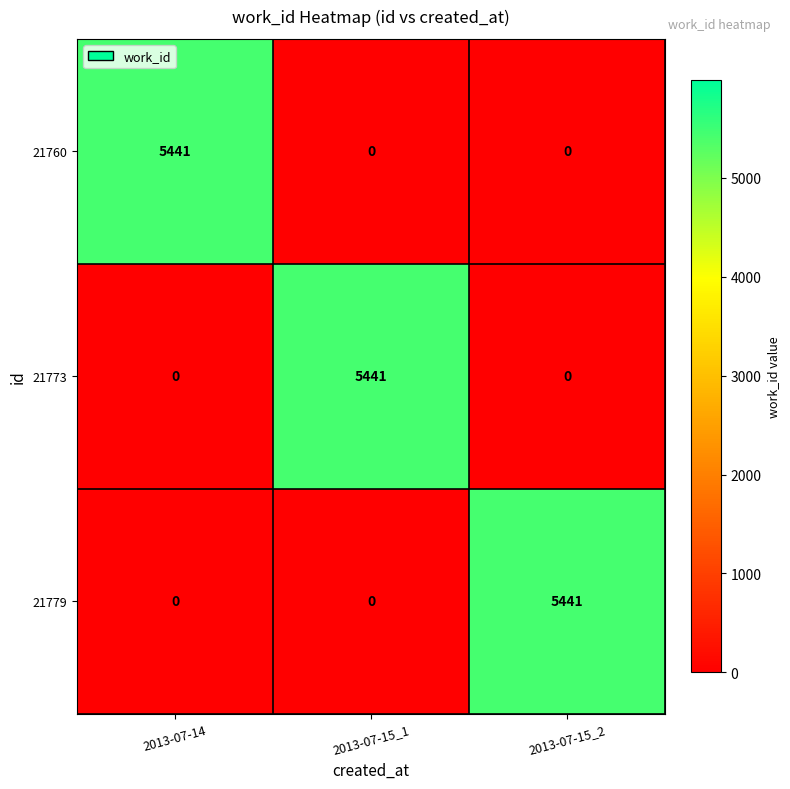

Is it true that 21773 equals 5441 at 2013-07-15_1?

True